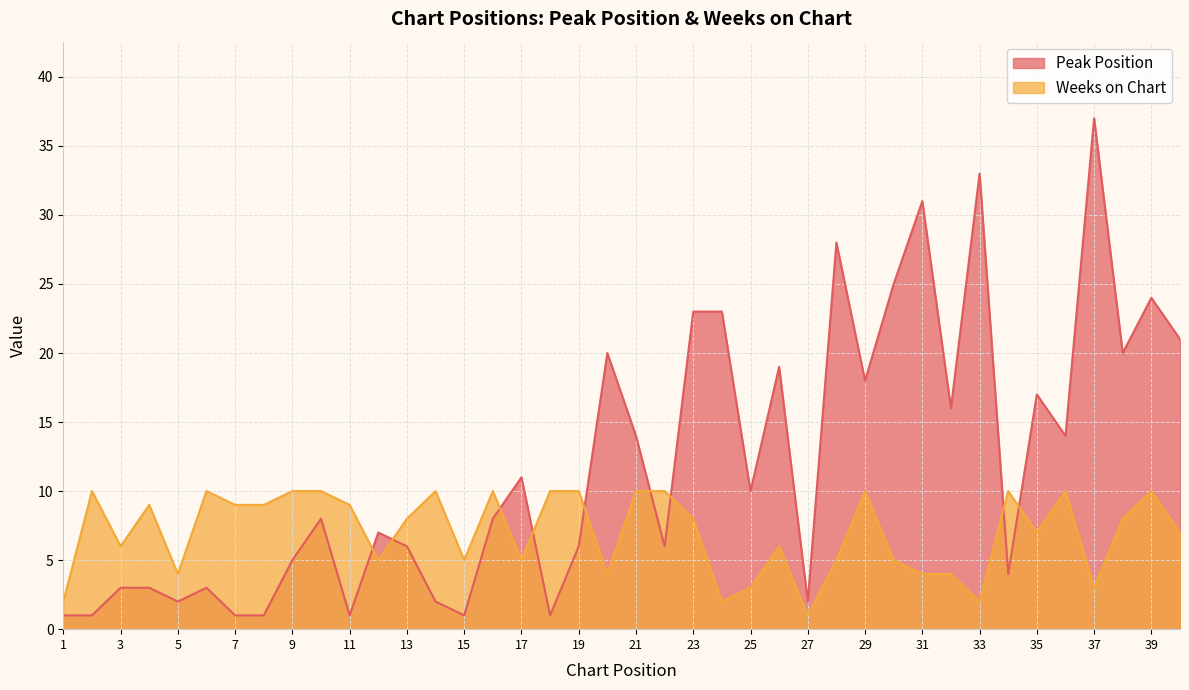

How many data points does each series have?

40